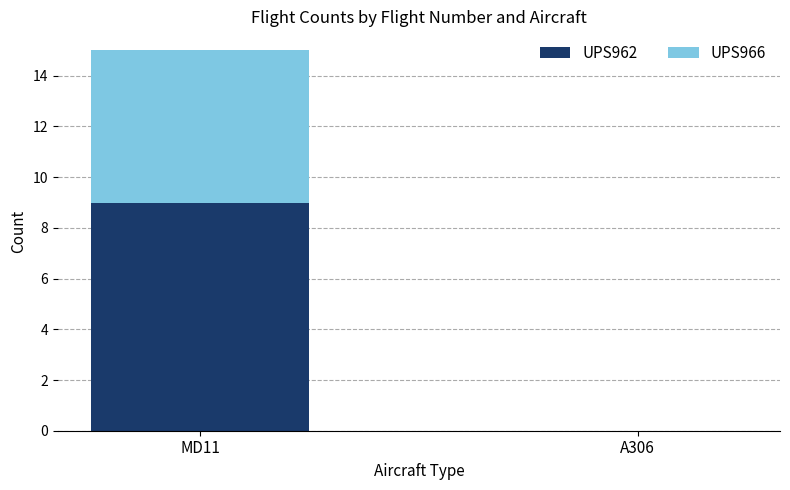

True or false: UPS962 has a value of 9 at MD11.

True